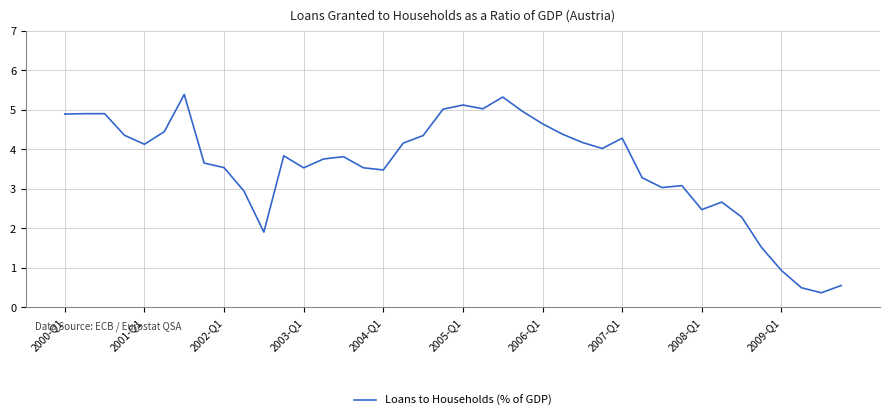

How many lines are shown in the chart?

1